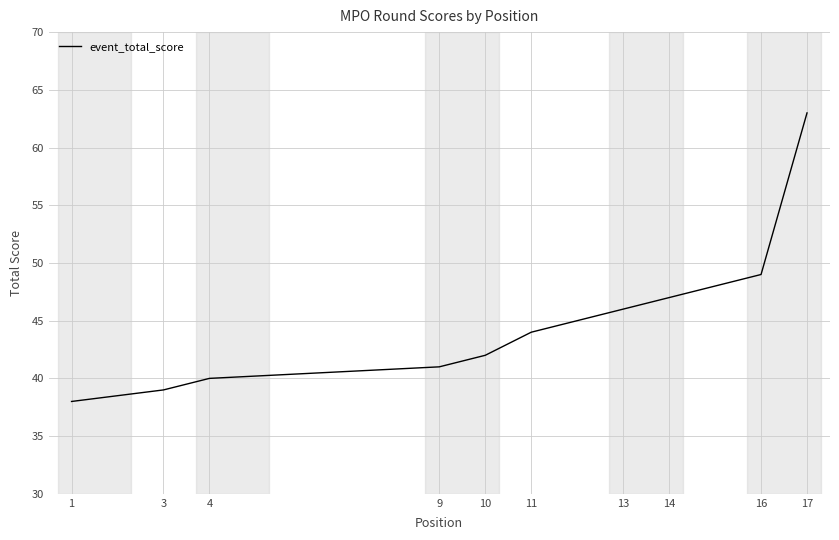

True or false: the data has more than 2 interior local peaks.

False